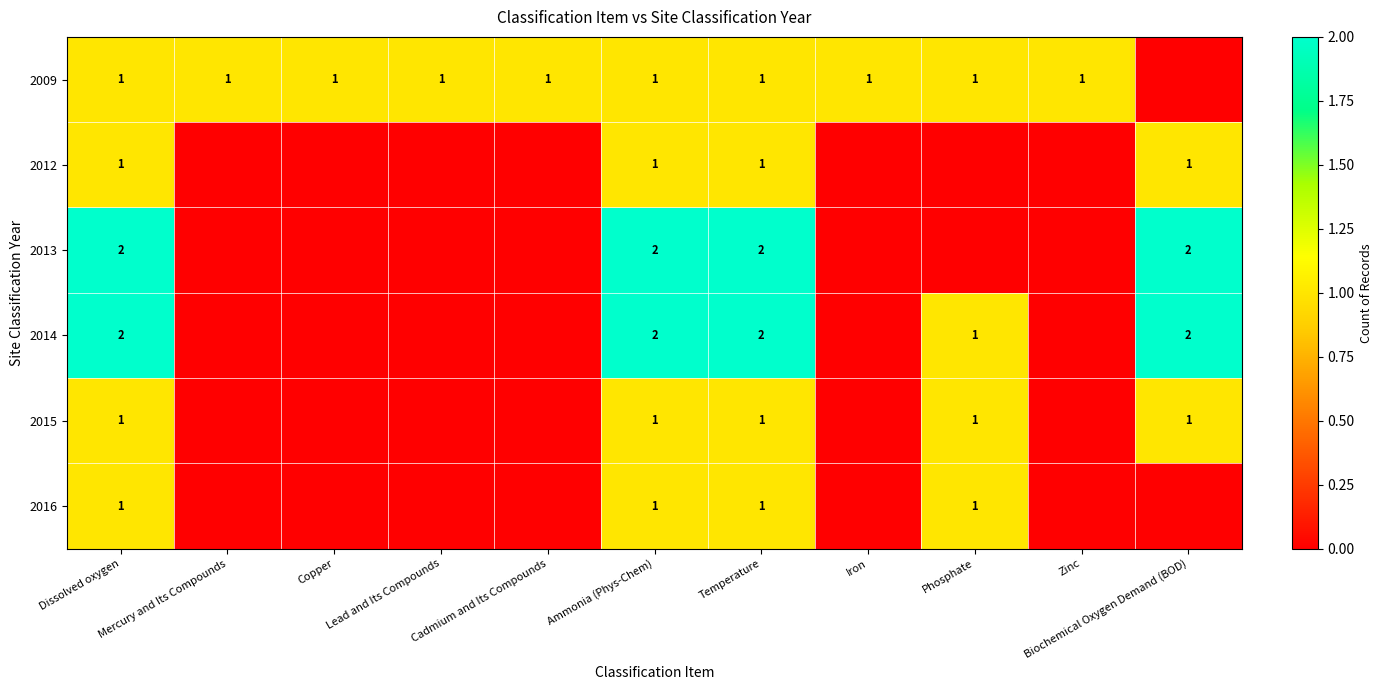

The 2009 series shows 1 at Temperature. True or false?

True